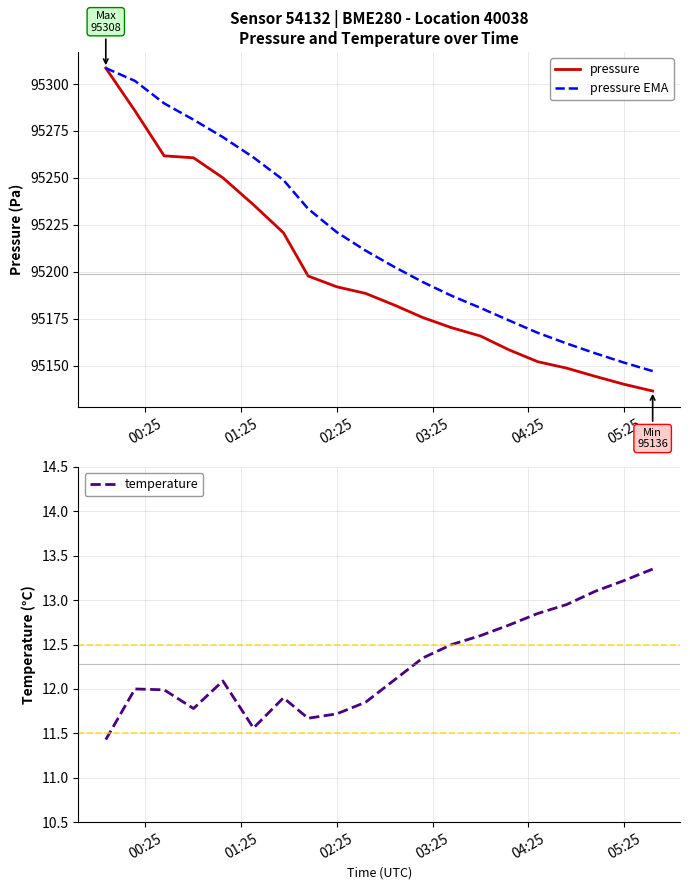

What is the lowest value of the temperature series?

11.4